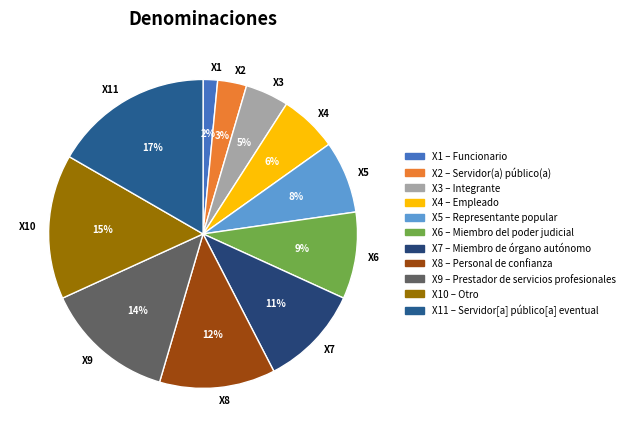

What is the smallest slice in the pie chart?

Funcionario